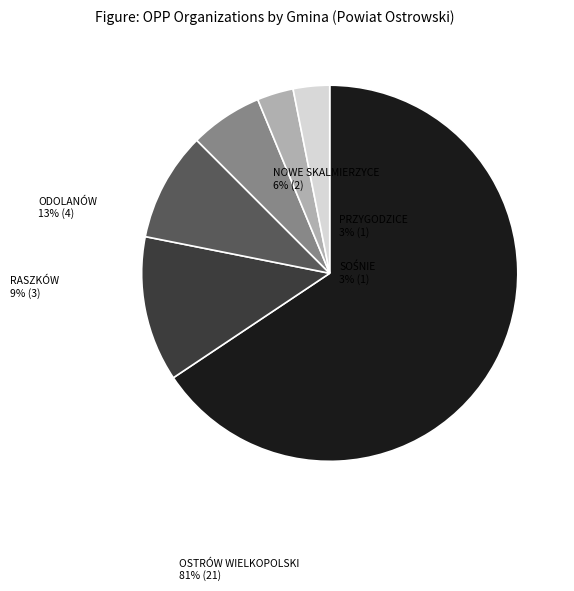

Which category has the biggest portion of the pie?

OSTRÓW WIELKOPOLSKI